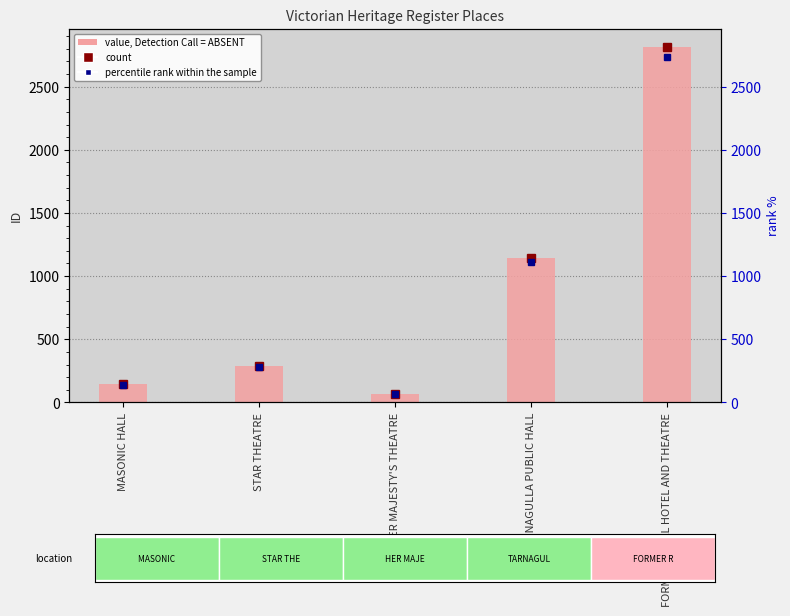

What is the greatest value displayed?

2818